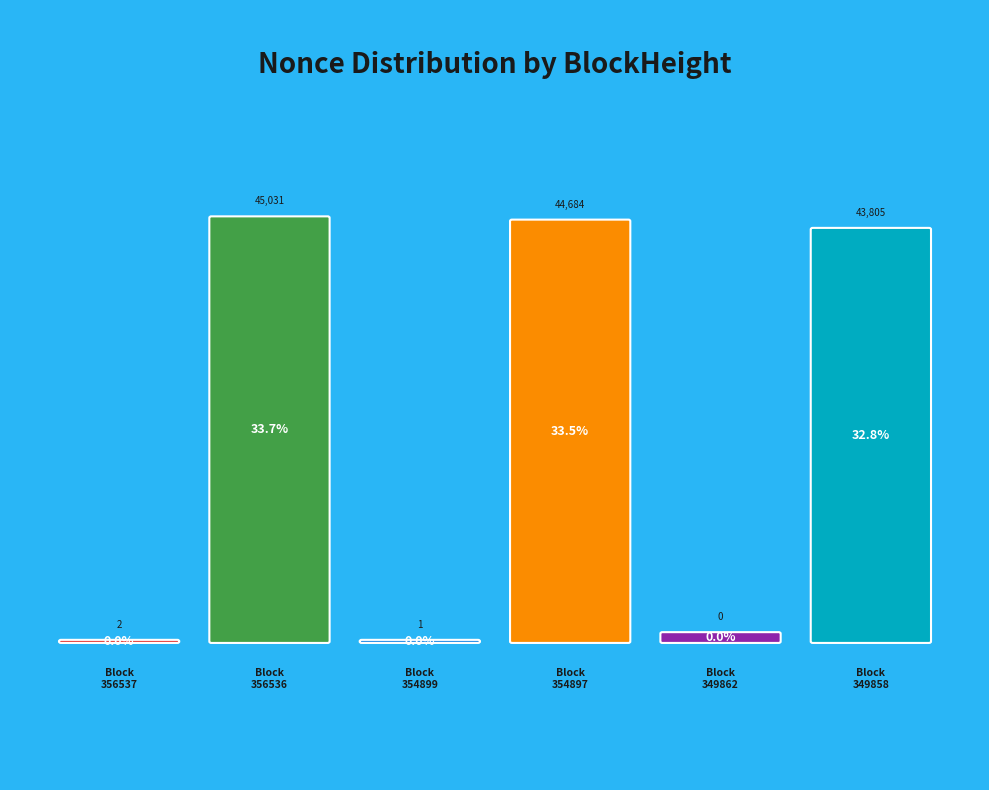

Is it true that 356537 is 13% of the pie?

False